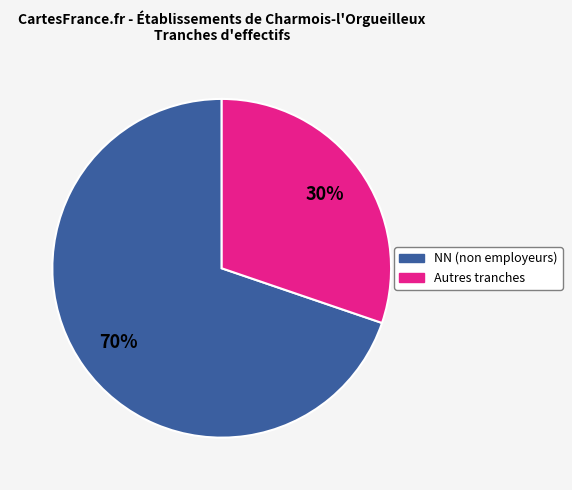

Is there any slice that represents more than half of the pie?

Yes